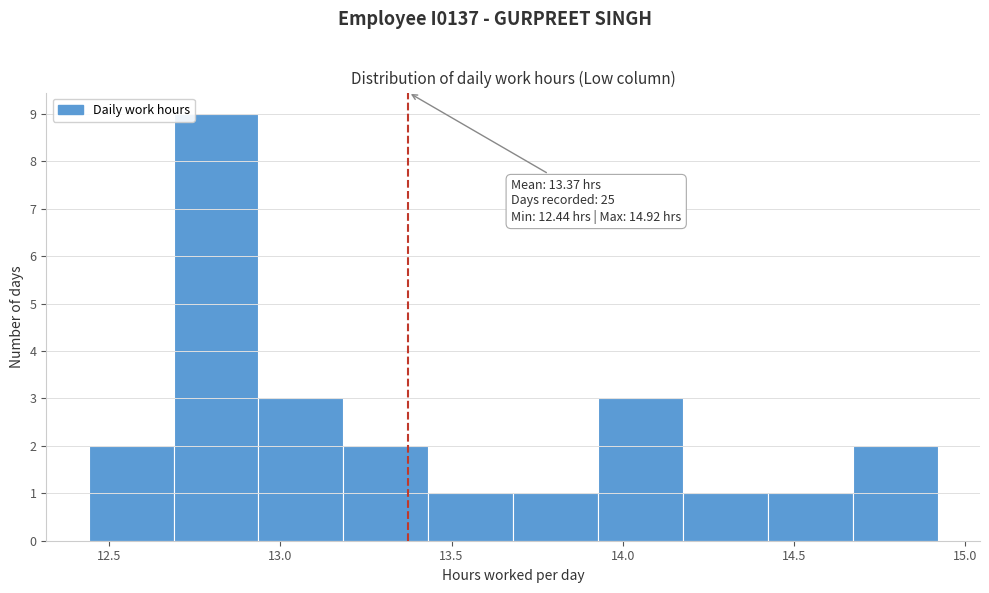

Over which range of the x-axis is the bar tallest?

12.70 to 12.95